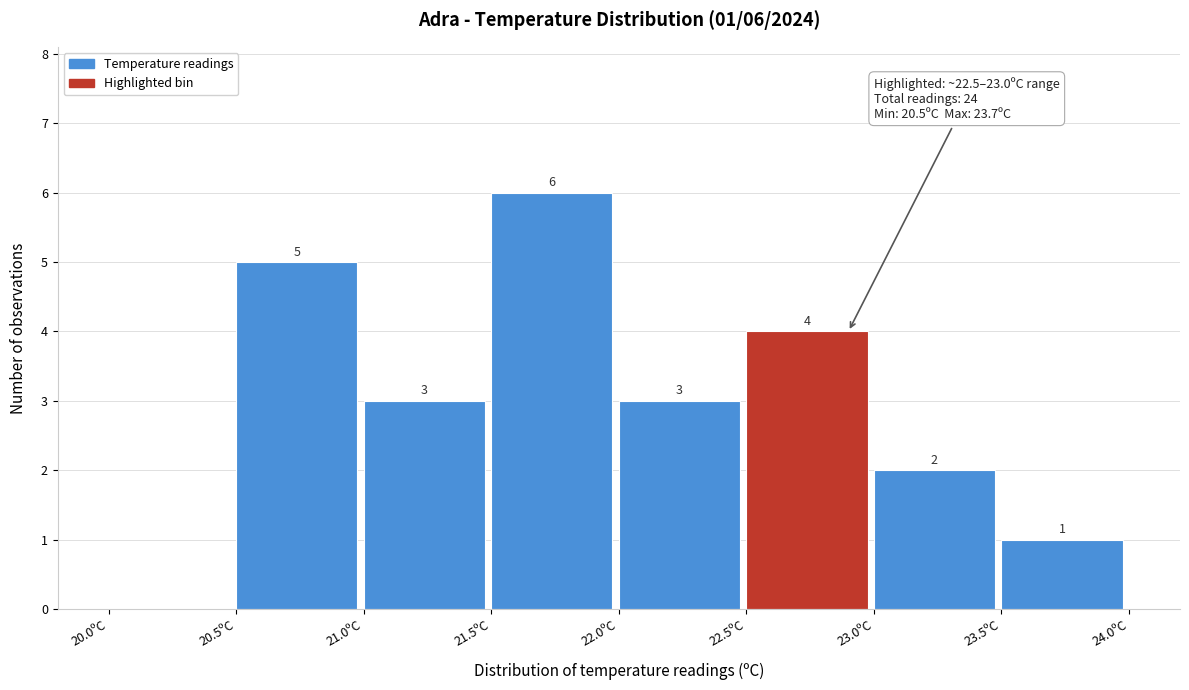

Which range on the x-axis has the tallest bar?

21.5 to 22.0